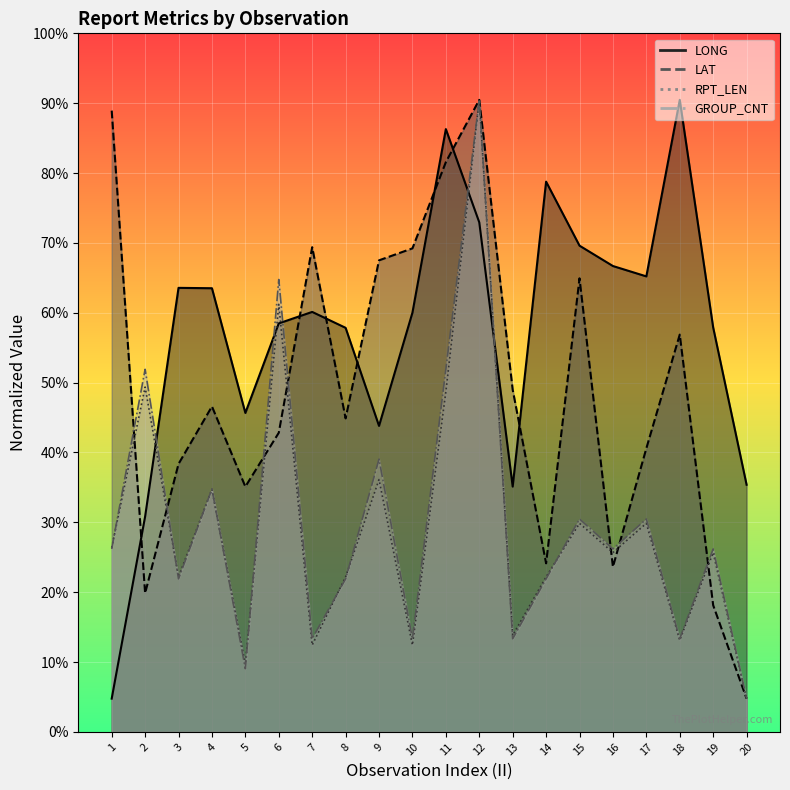

At which label does LONG reach its minimum?

1